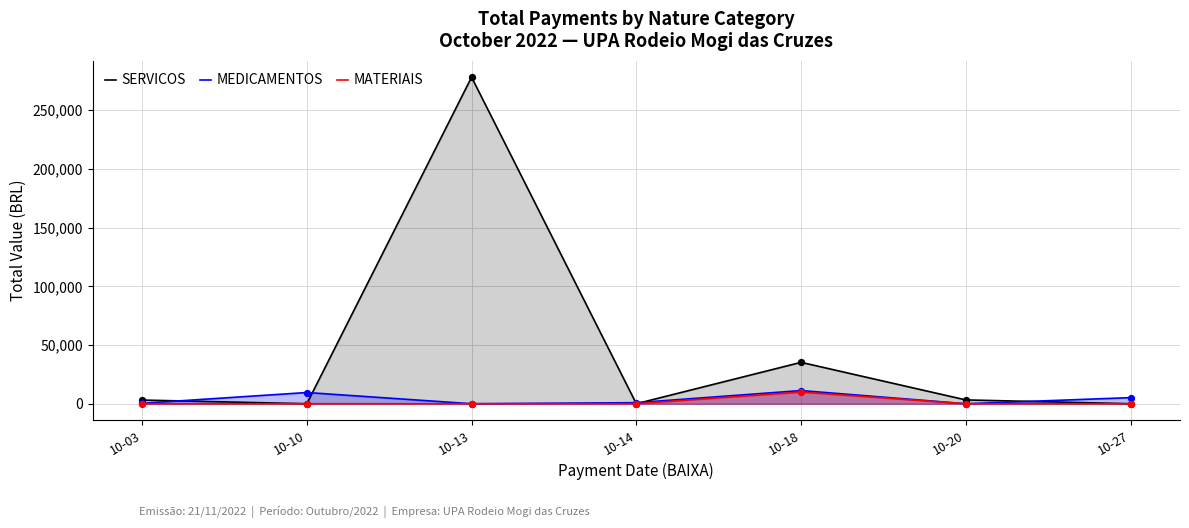

What are all the series names shown in the legend?

SERVICOS, MEDICAMENTOS, MATERIAIS